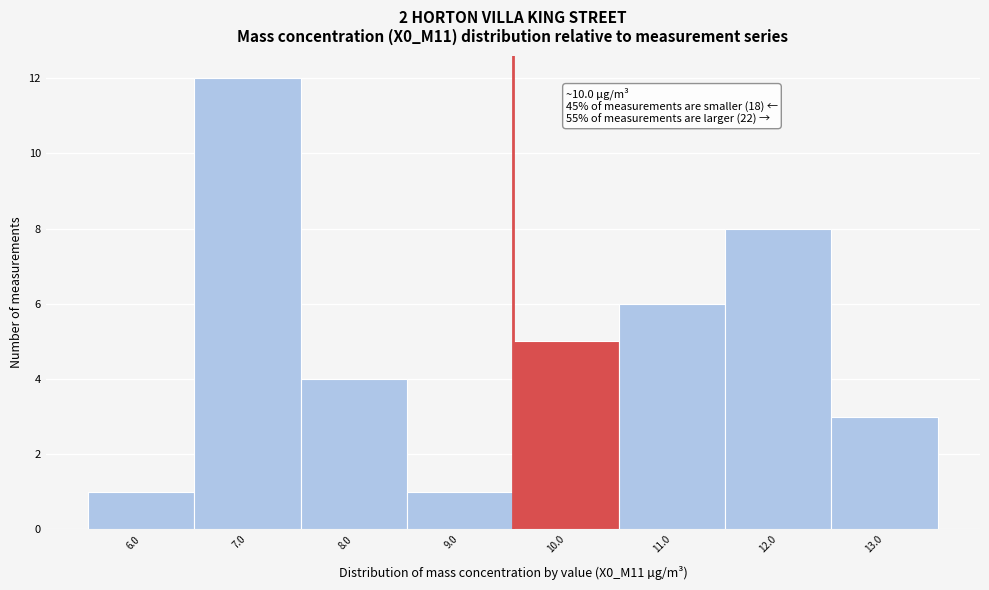

Reading left to right, transcribe all the data shown in this chart.

1	12	4	1	5	6	8	3